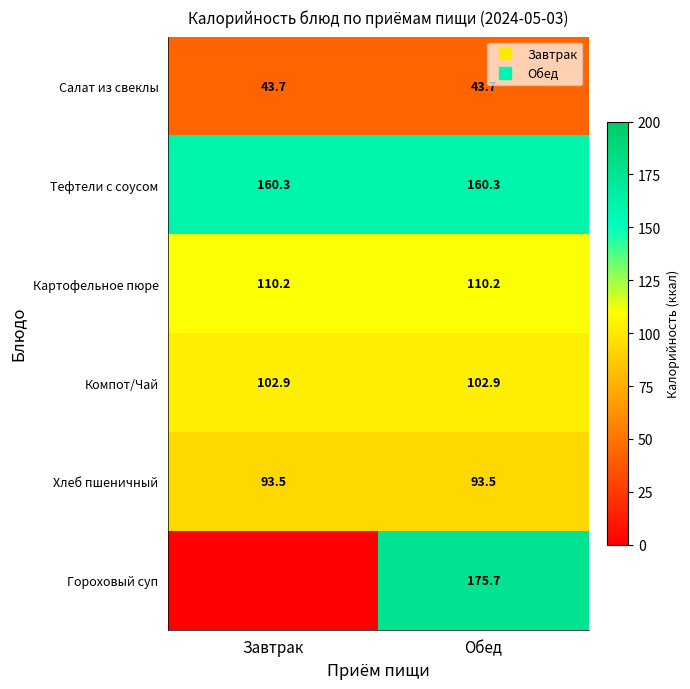

Which category has the lowest value across all series?

Завтрак